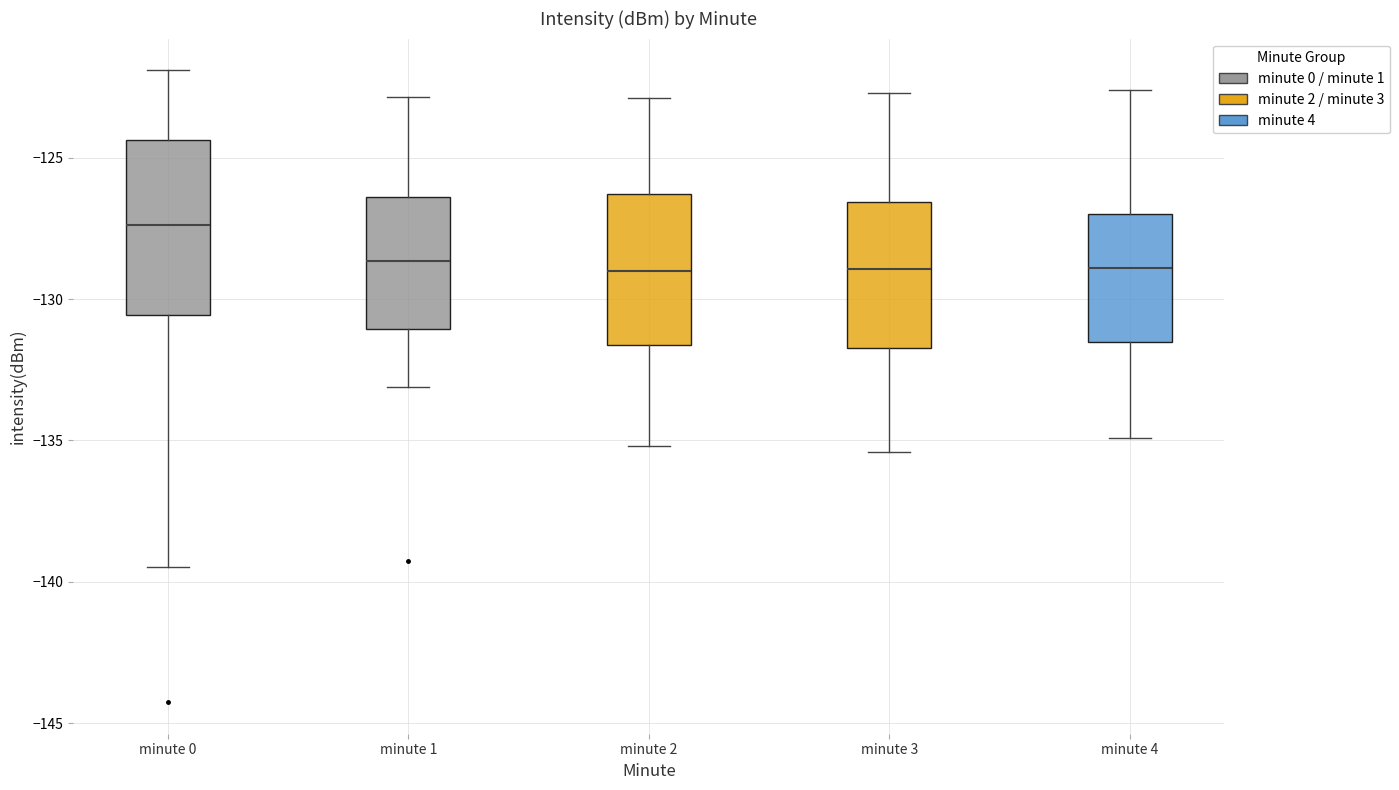

Reading left to right, read every box against the y-axis: the position of its median line, the range the box covers, and the ends of its whiskers. The values are not printed on the chart, so give them approximately, as read against the axis.

minute 0: median -127.5, box -130.5 to -124.5, whiskers -139.5 to -122.0
minute 1: median -128.5, box -131.0 to -126.5, whiskers -133.0 to -123.0
minute 2: median -129.0, box -131.5 to -126.5, whiskers -135.0 to -123.0
minute 3: median -129.0, box -131.5 to -126.5, whiskers -135.5 to -122.5
minute 4: median -129.0, box -131.5 to -127.0, whiskers -135.0 to -122.5